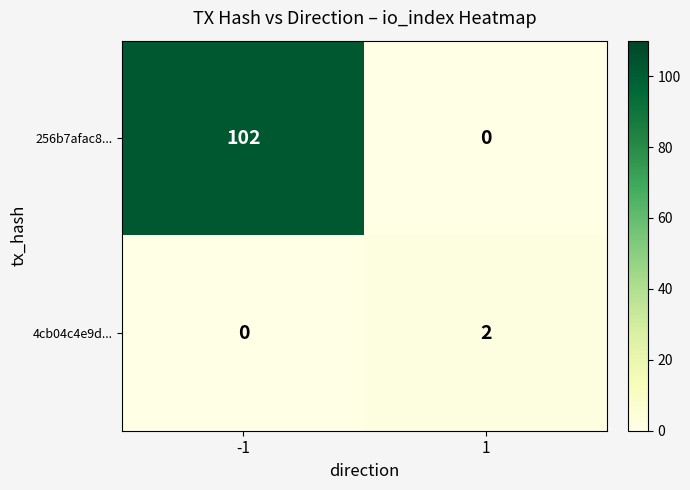

The value of 4cb04c4e9d... at 1 is 1. True or false?

False